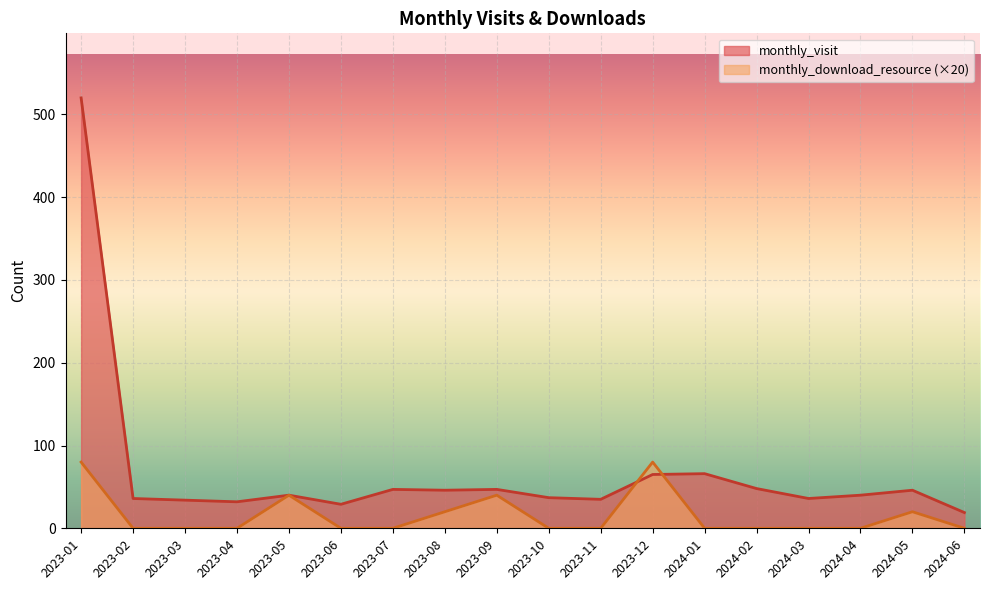

What is the difference between the maximum and minimum values in the monthly_download_resource series?

80